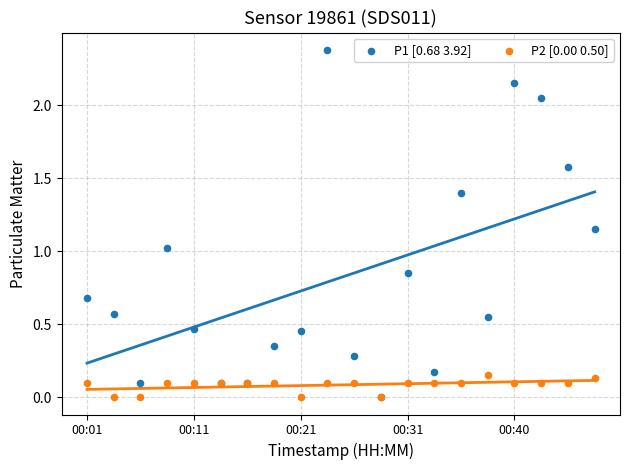

What are all the series names shown in the legend?

P1 [0.68 3.92], P2 [0.00 0.50]